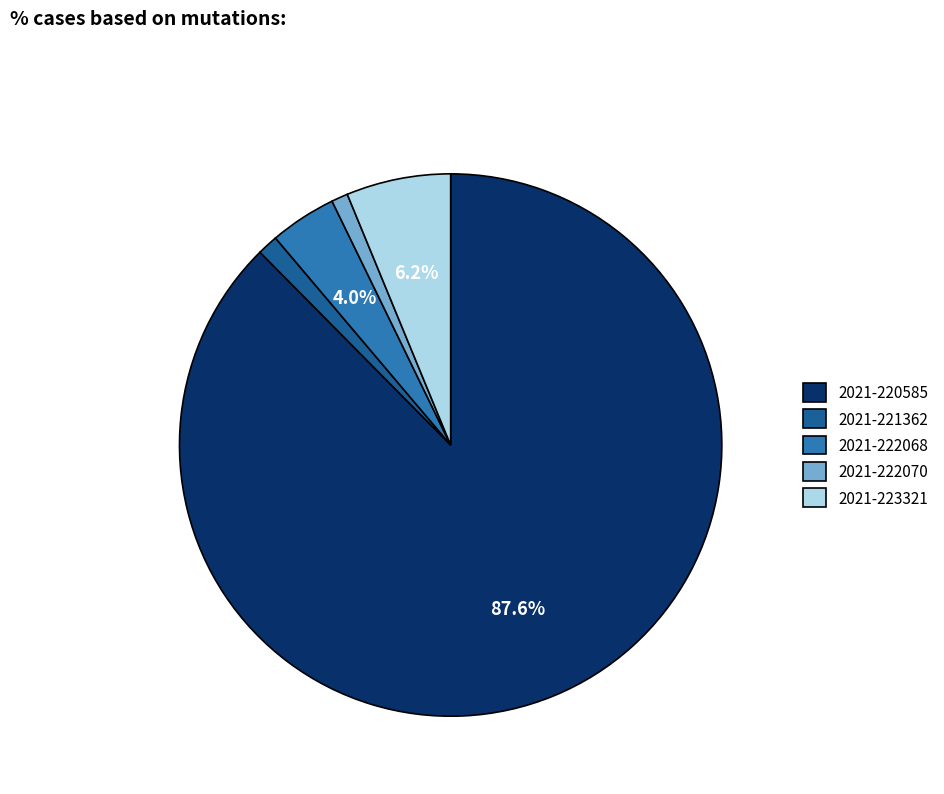

Does 2021-222068 represent more than half of the total?

No